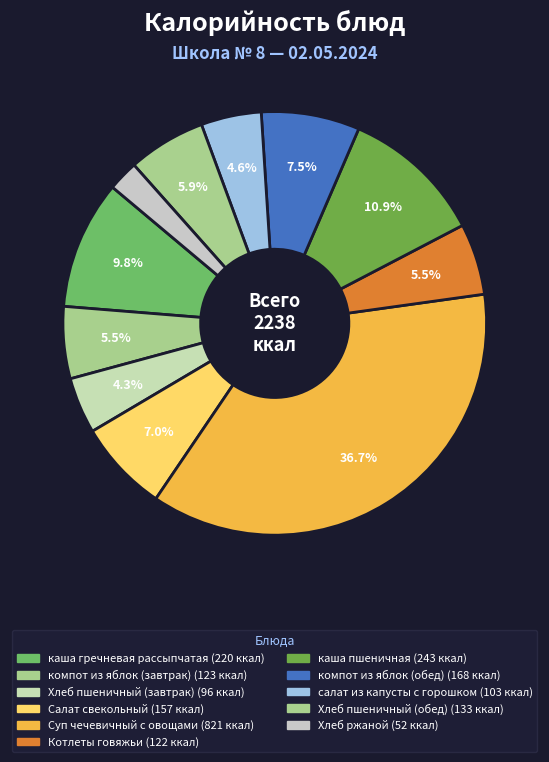

True or false: салат из капусты с горошком accounts for 5% of the total.

True